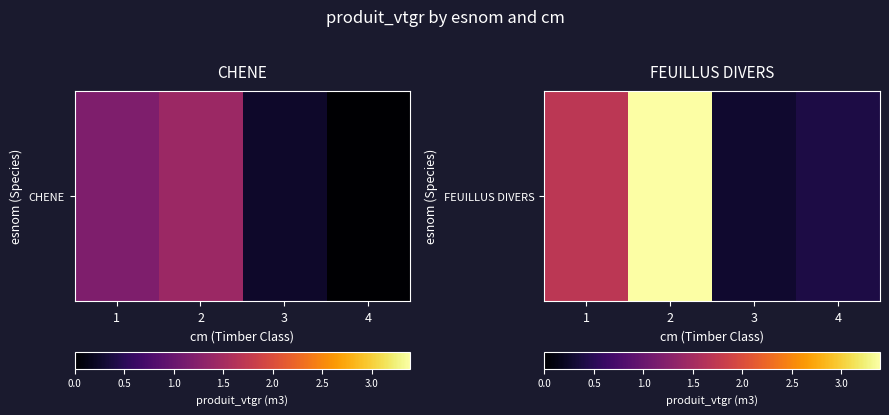

List the labels in order of value, largest first.

2, 1, 4, 3